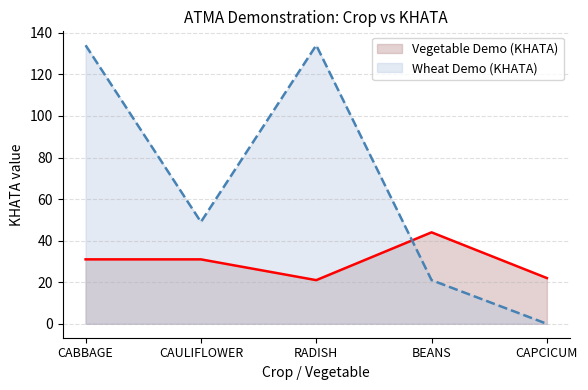

How many lines are shown in the chart?

2